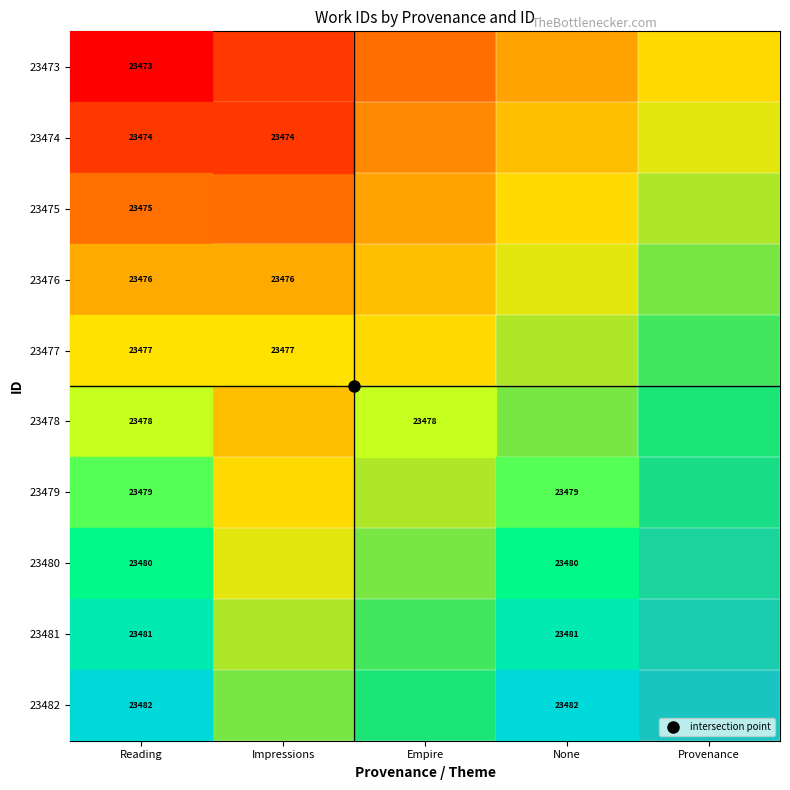

What is the difference between the 23481 values at Impressions and None?

0.2